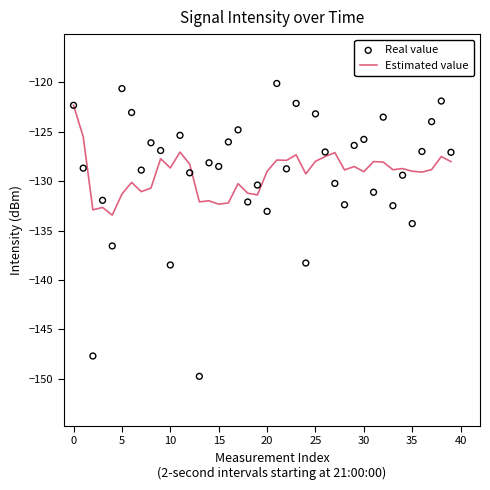

What is the total value across all series at 19?

-261.8